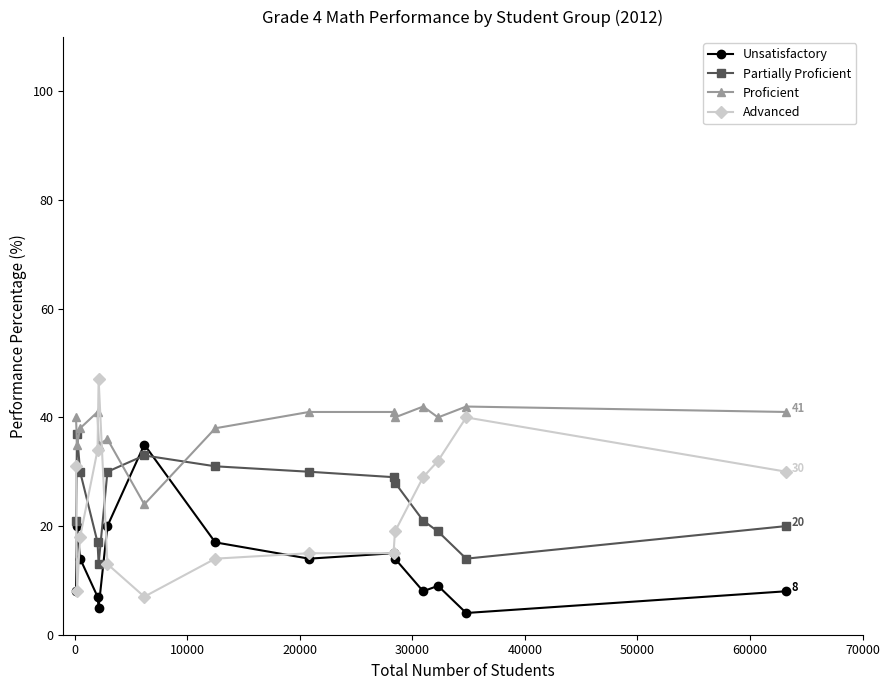

Reading right to left, what are all the values shown in this chart?

Unsatisfactory: 8	4	9	8	14	15	14	17	35	20	5	7	14	20	8
Partially Proficient: 20	14	19	21	28	29	30	31	33	30	13	17	30	37	21
Proficient: 41	42	40	42	40	41	41	38	24	36	35	41	38	35	40
Advanced: 30	40	32	29	19	15	15	14	7	13	47	34	18	8	31